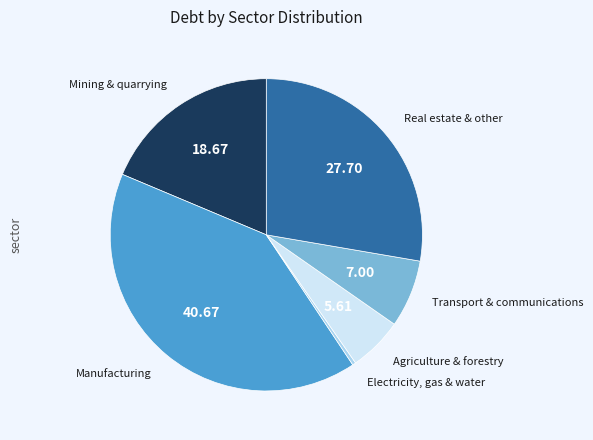

Does any single category account for the majority?

No